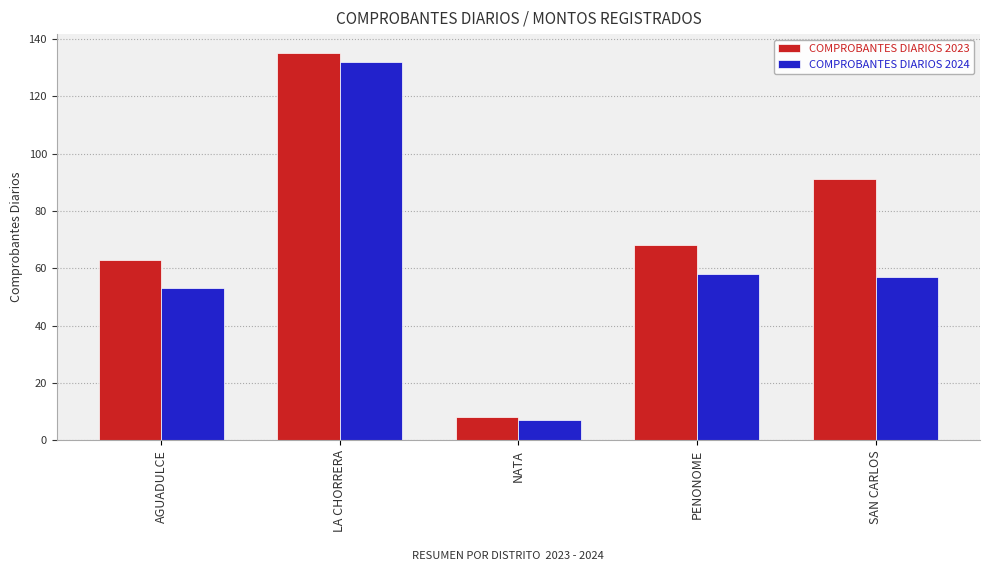

Which category has the highest value in the COMPROBANTES DIARIOS 2024 series?

LA CHORRERA